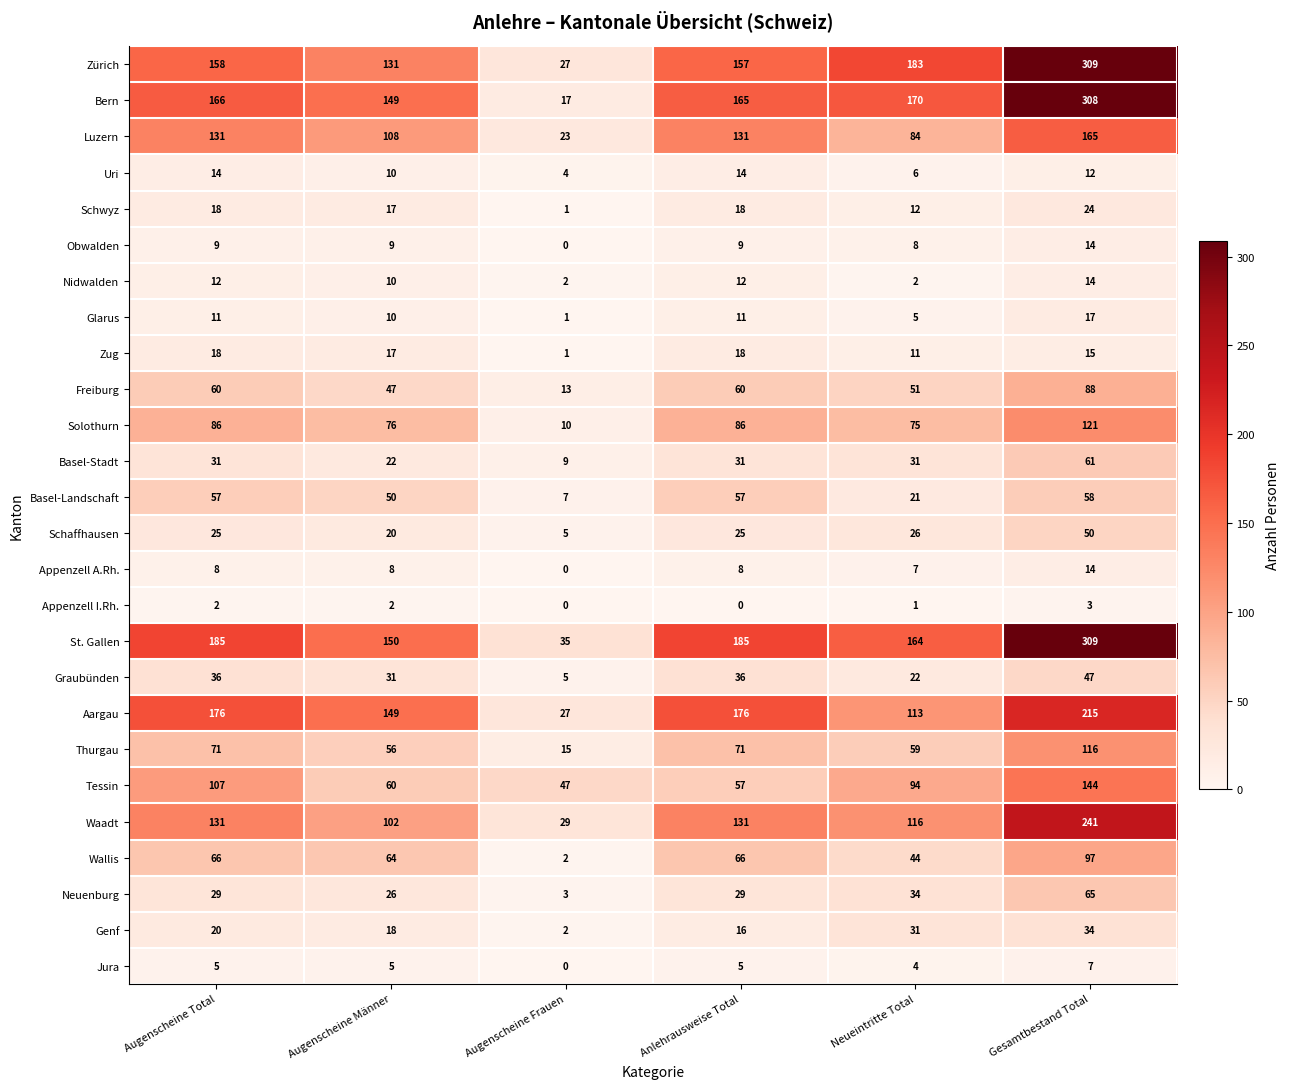

What is the total value across all series at Gesamtbestand Total?

2548